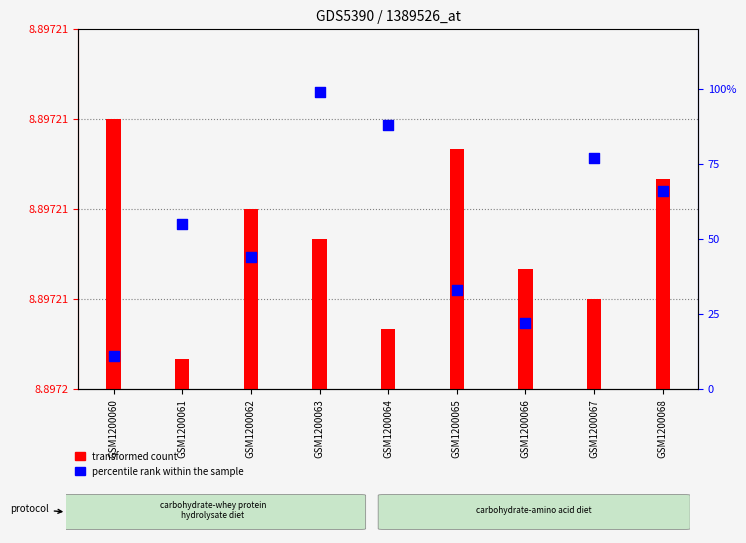

Which series has the largest total across all categories?

percentile rank within the sample